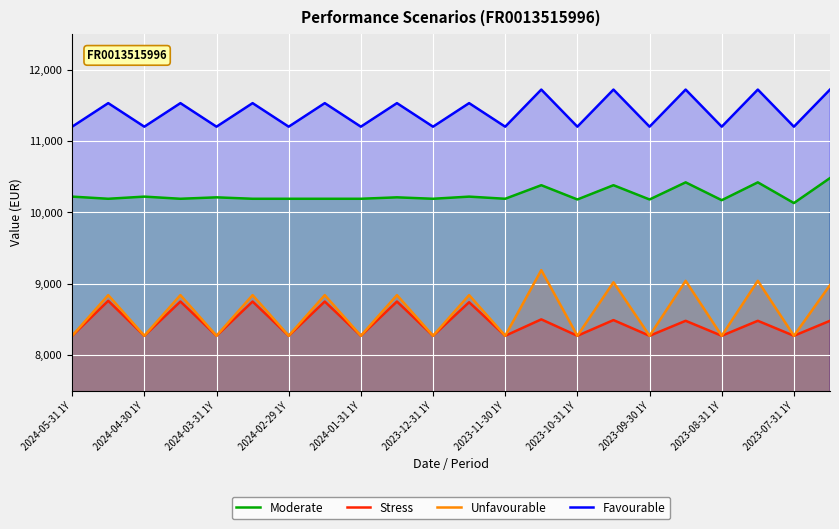

How many data points in Stress are less than 8480?

11